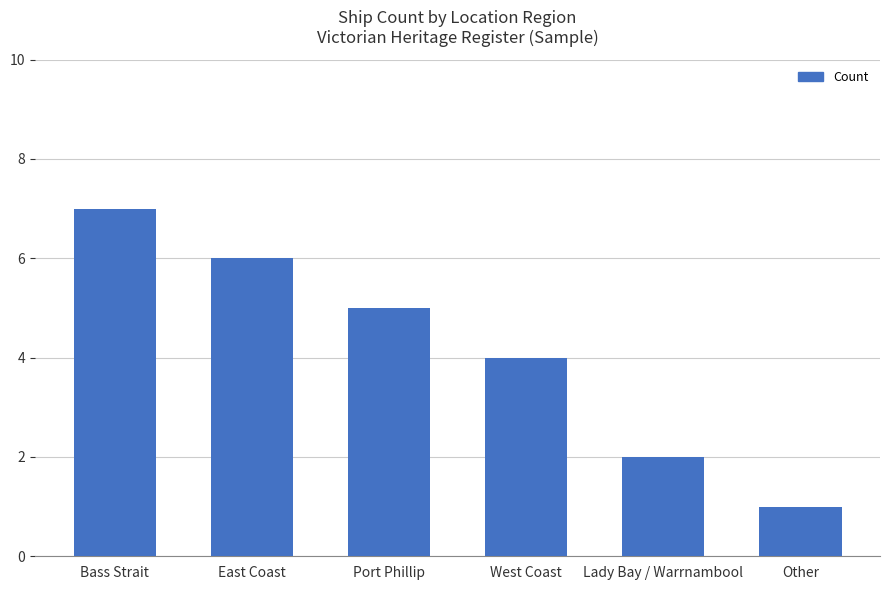

Reading right to left, transcribe all the data shown in this chart.

Other=1	Lady Bay / Warrnambool=2	West Coast=4	Port Phillip=5	East Coast=6	Bass Strait=7